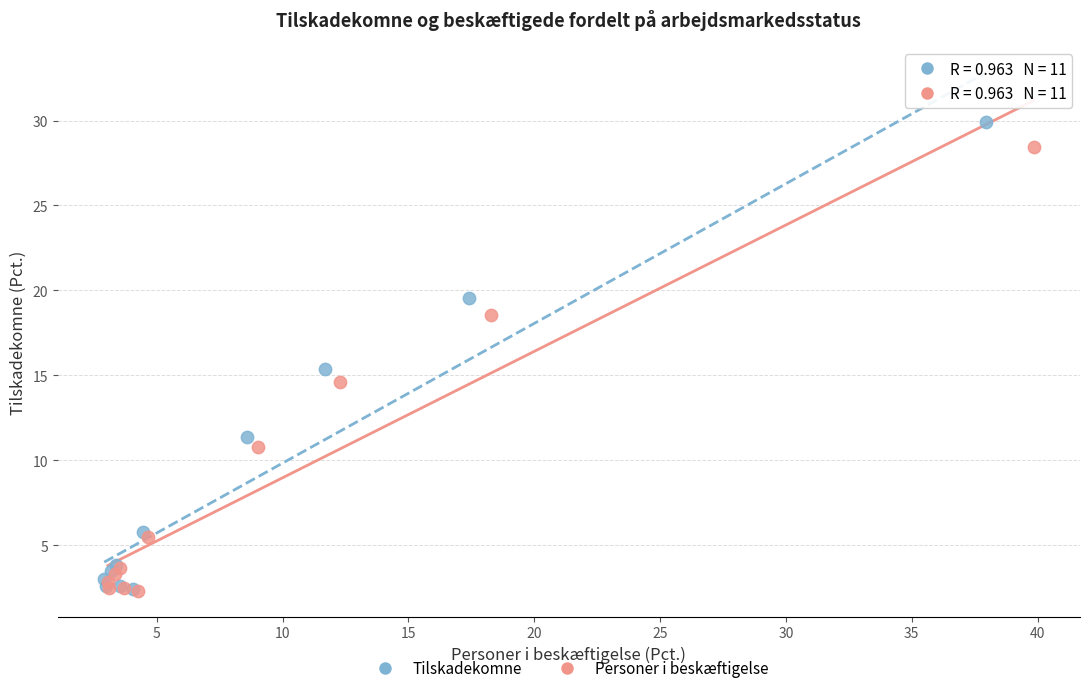

Which series contains the highest Y value?

Tilskadekomne